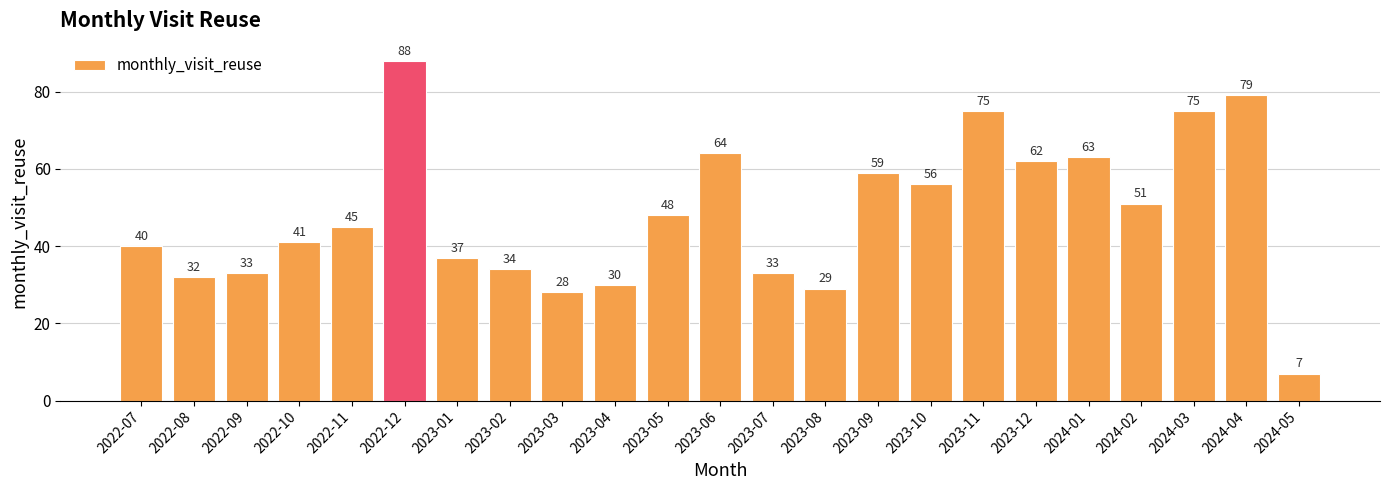

Is it true that the value at 2022-09 is 33?

True